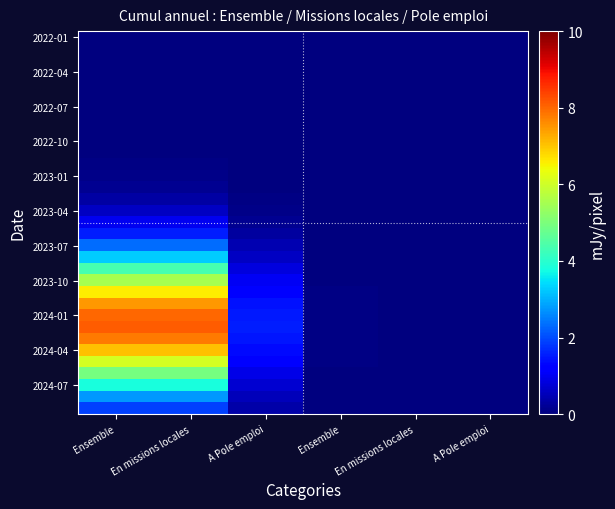

At which category is the sum across all series the highest?

Ensemble